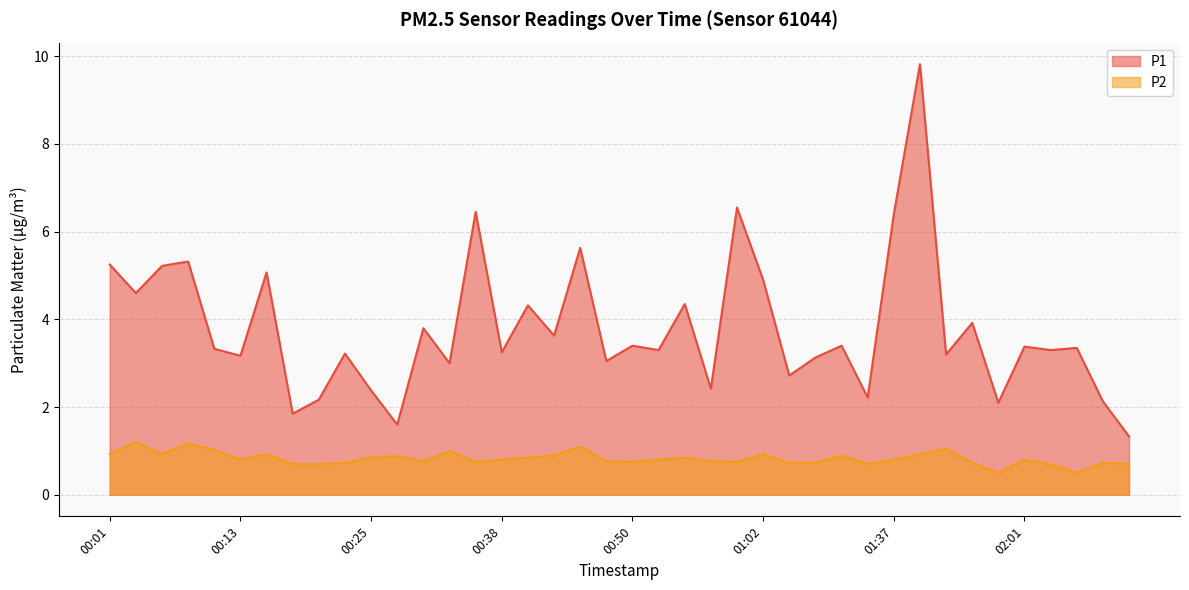

What position from the left is 00:38?

16